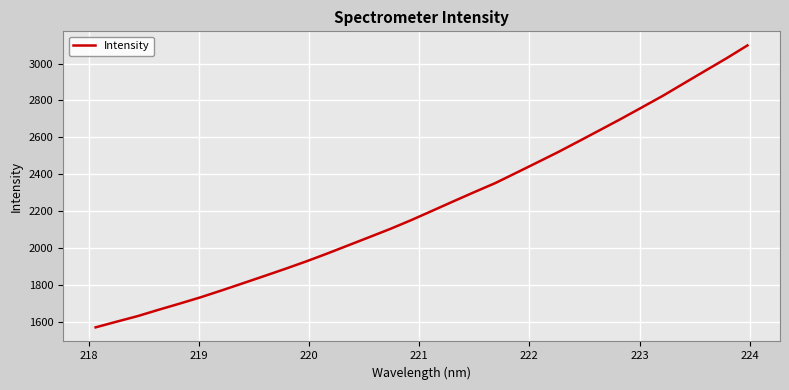

What is the difference between the second highest and minimum values?

1457.5